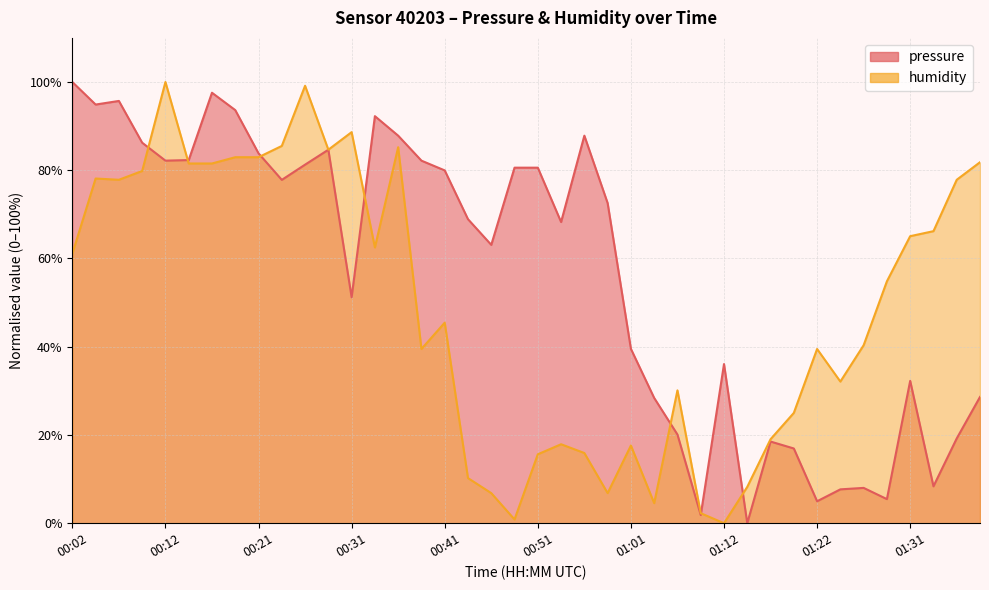

Where do pressure and humidity first cross each other?

00:09 and 00:12